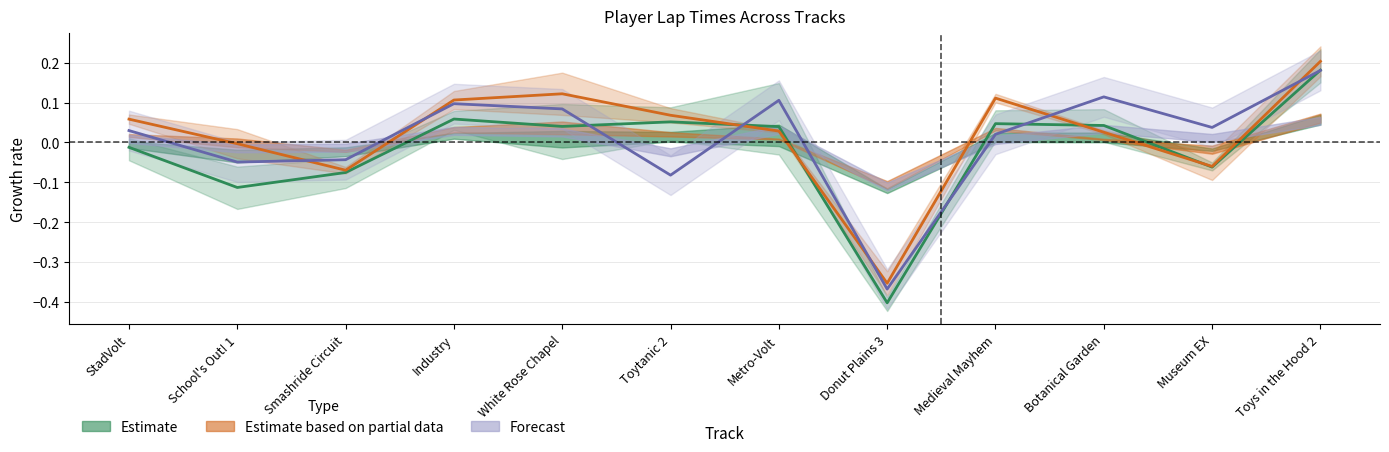

Is it true that Estimate based on partial data equals 0.2 at Toys in the Hood 2?

True